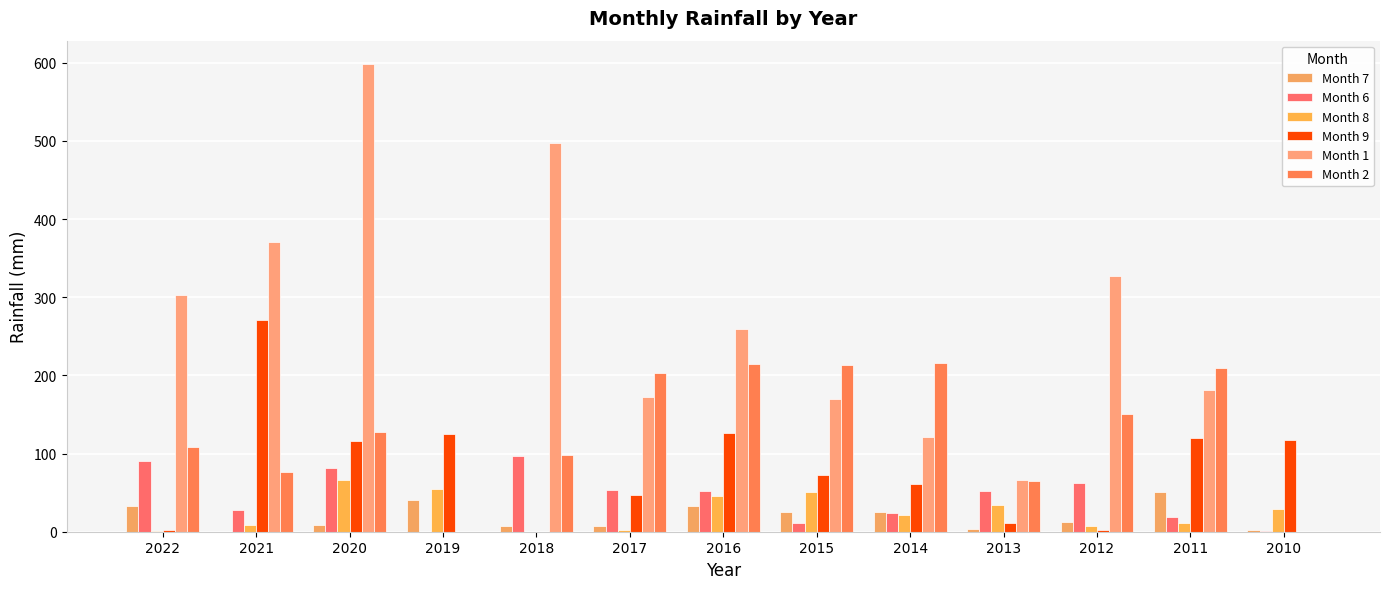

What is the total value across all series at 2015?

542.8